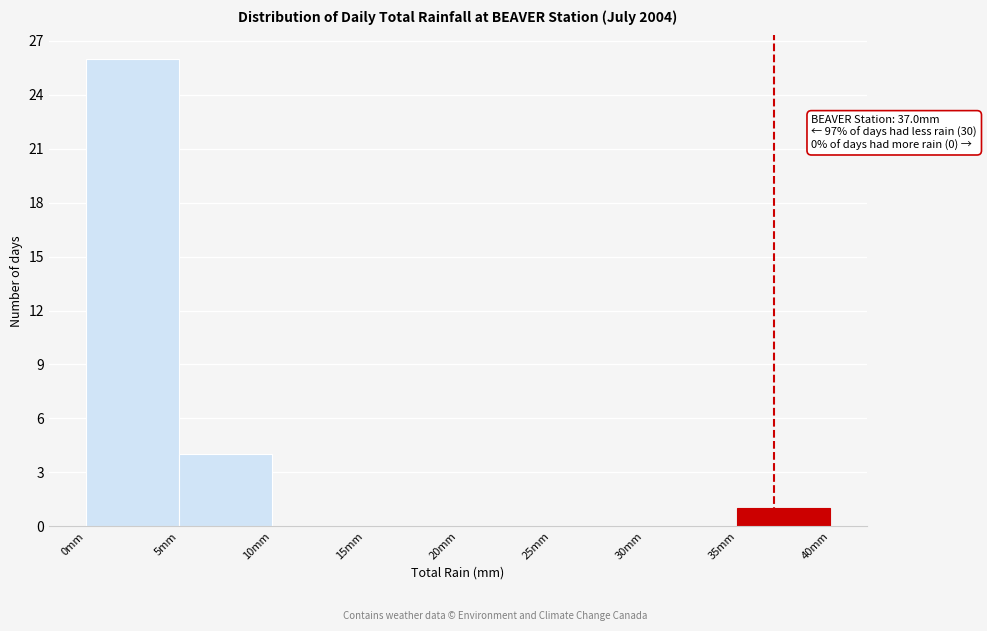

Which range on the x-axis has the tallest bar?

0 to 5